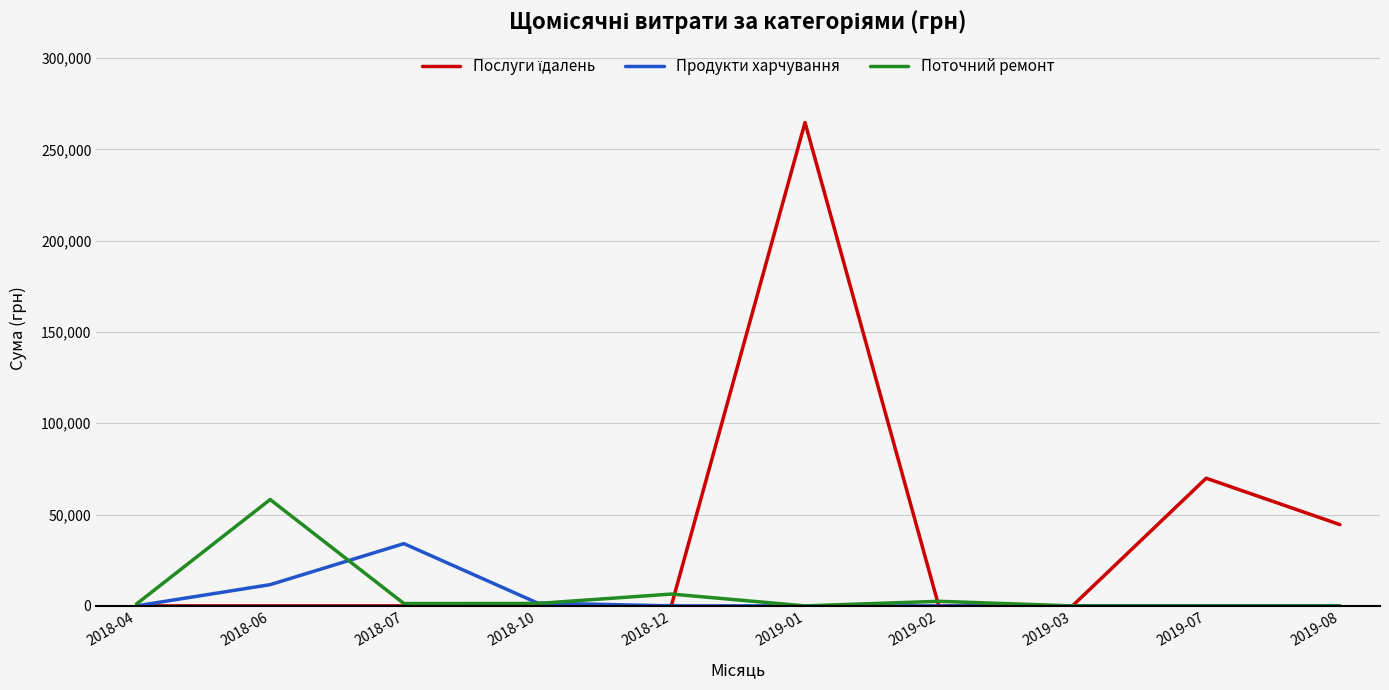

Which category has the highest value across all series?

2019-01